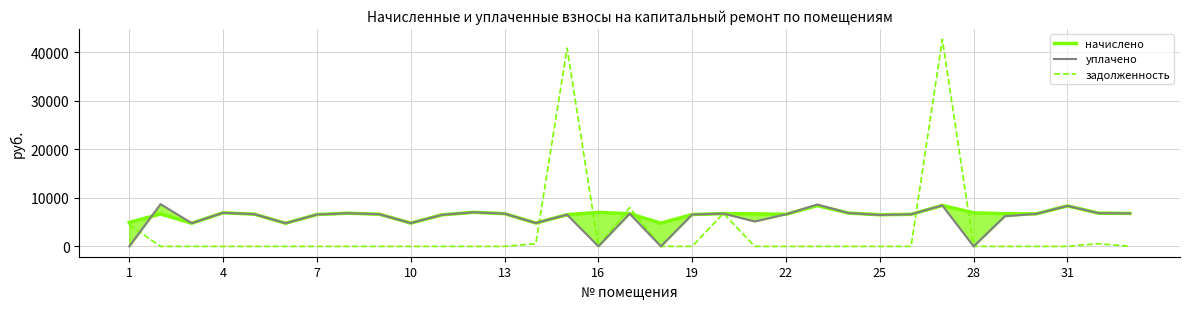

What is the maximum value for задолженность?

42696.0